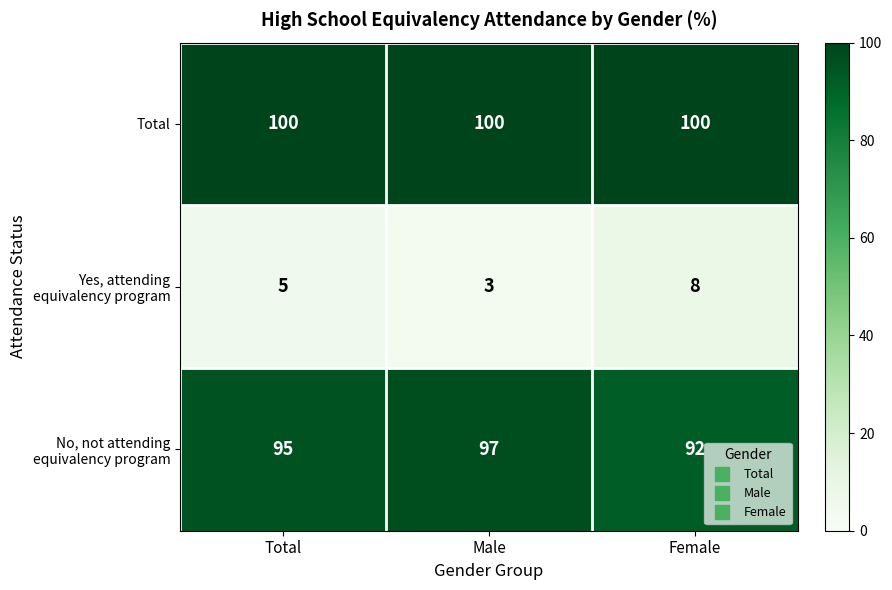

The value of Total at Female is 100. True or false?

True